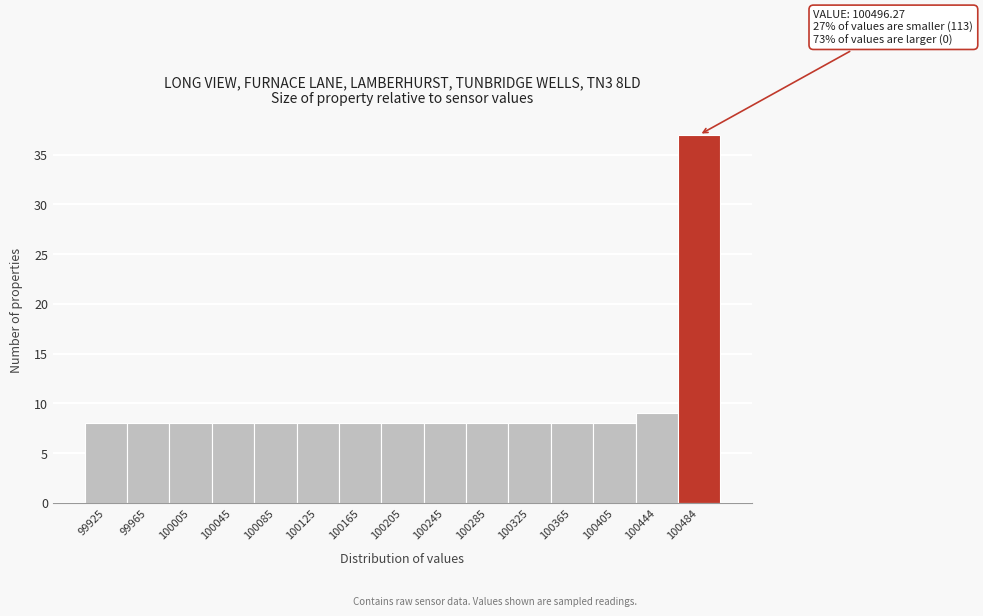

Over which range of the x-axis is the bar tallest?

100465 to 100505